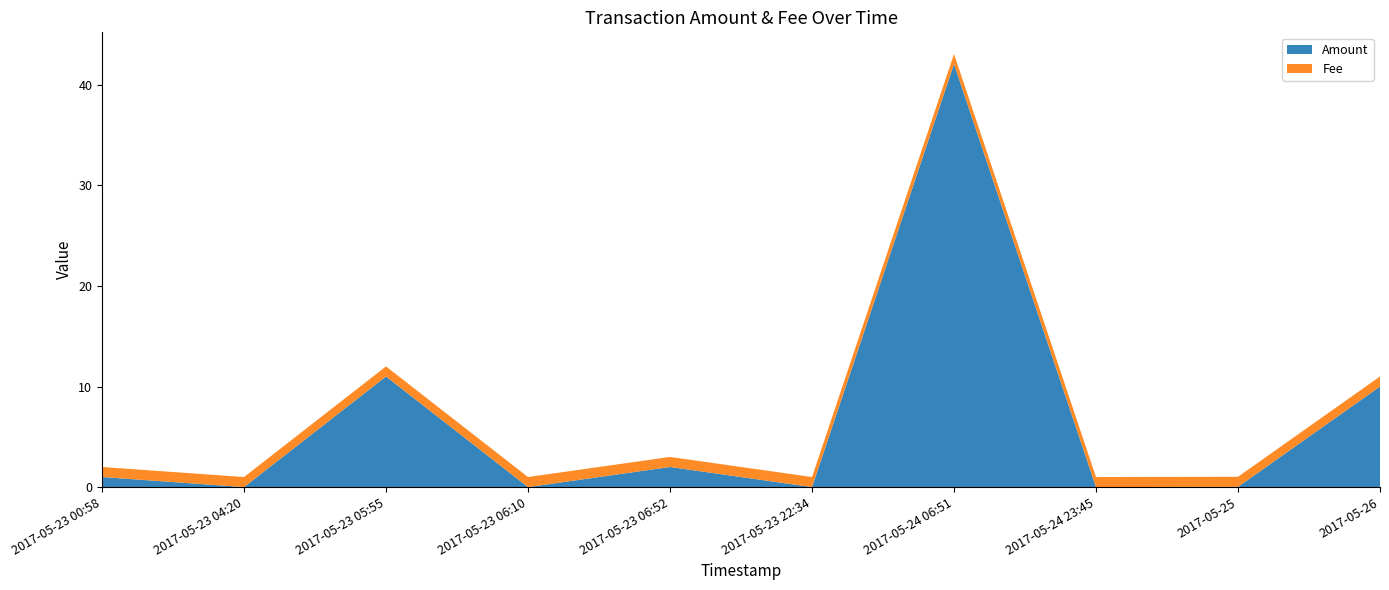

Is it true that Amount equals 16.1 at 2017-05-23 05:55?

False